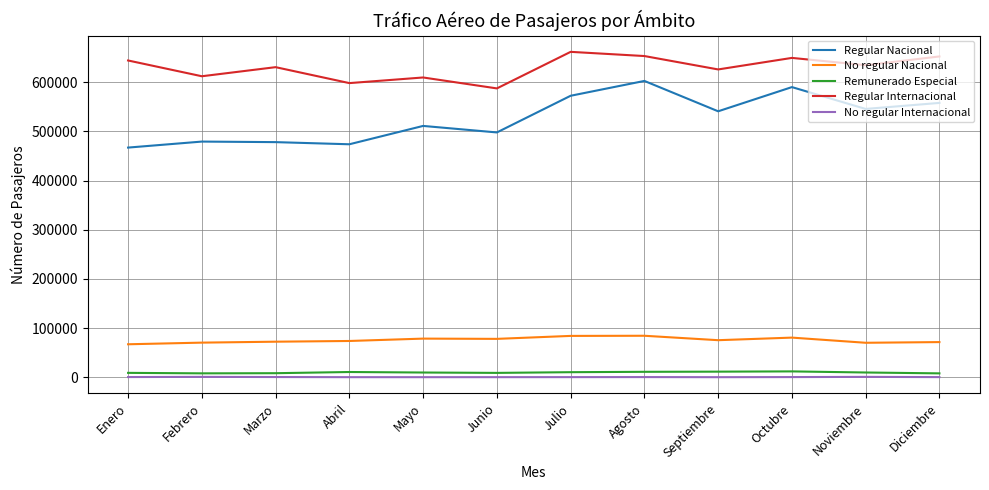

How many lines are shown in the chart?

5